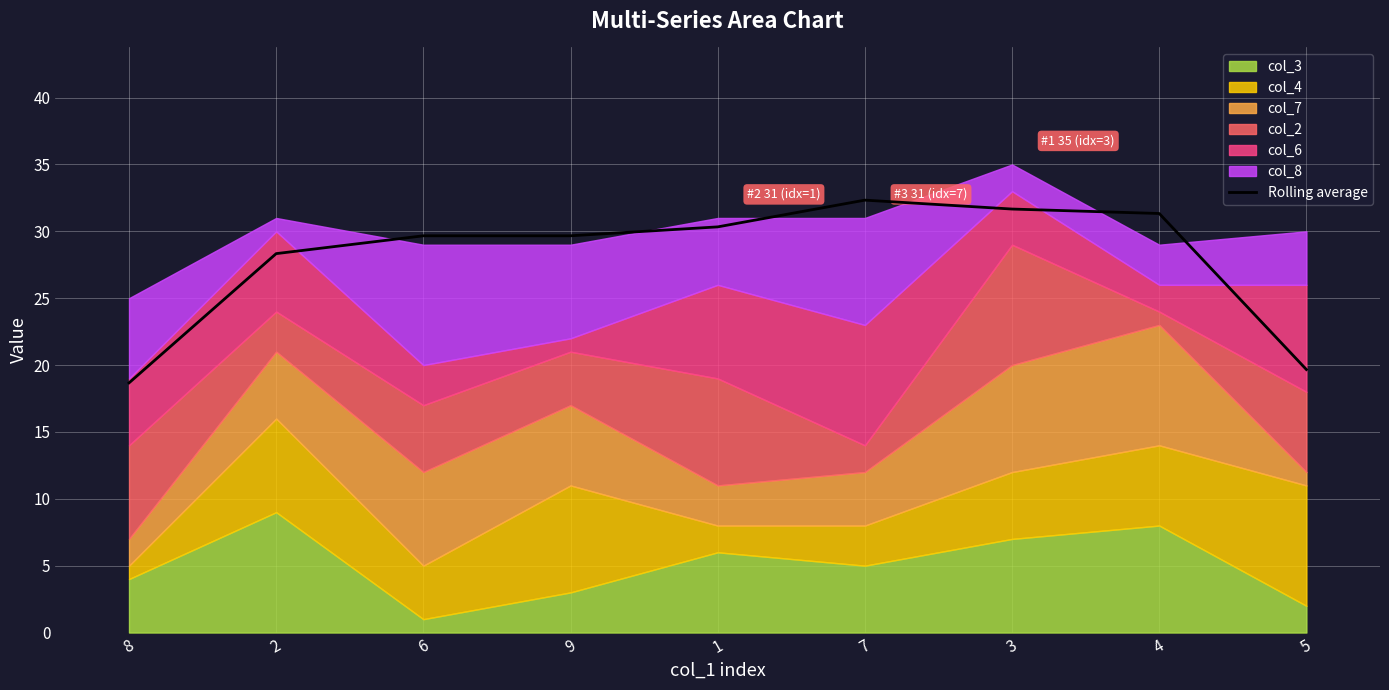

Read the value at 2.

28.3